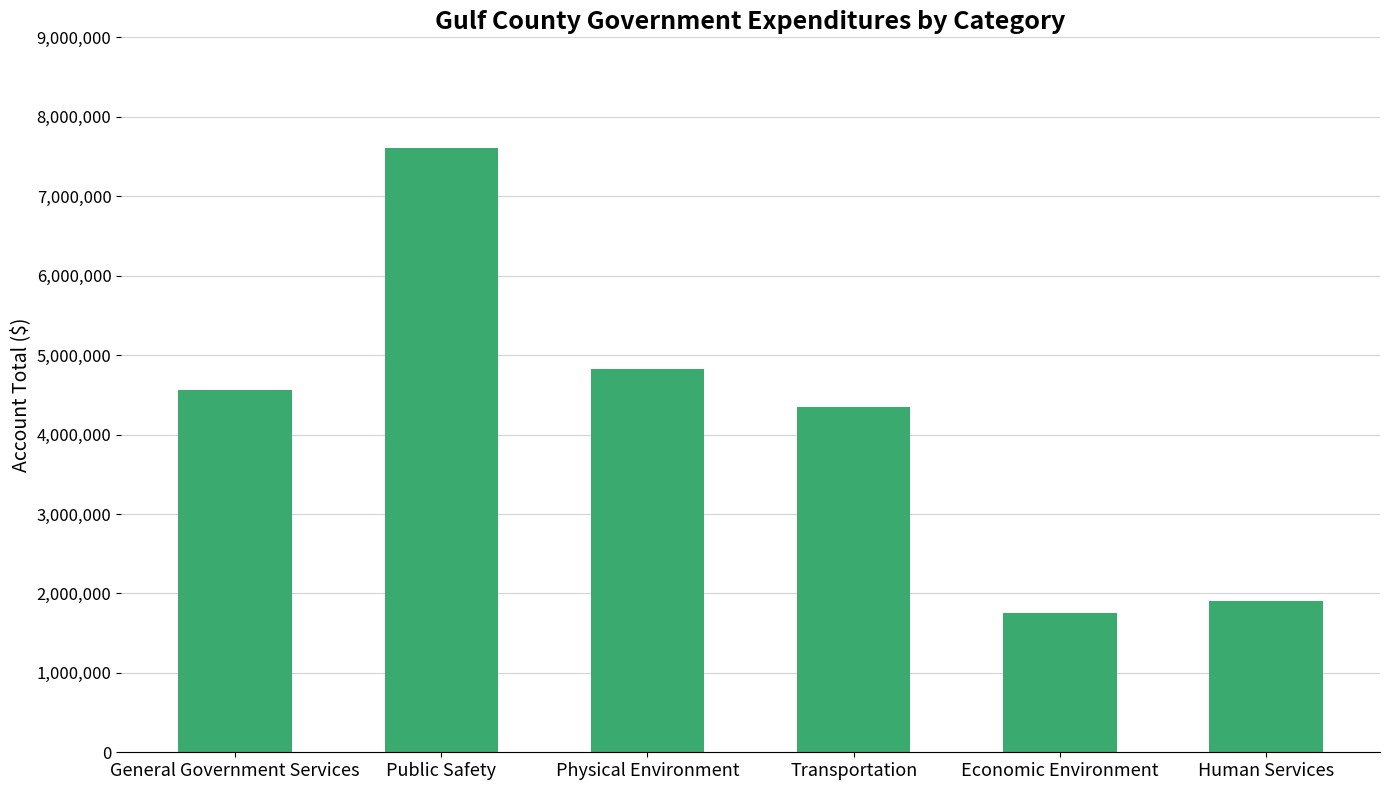

Are the bars grouped side by side (vs. stacked)?

No